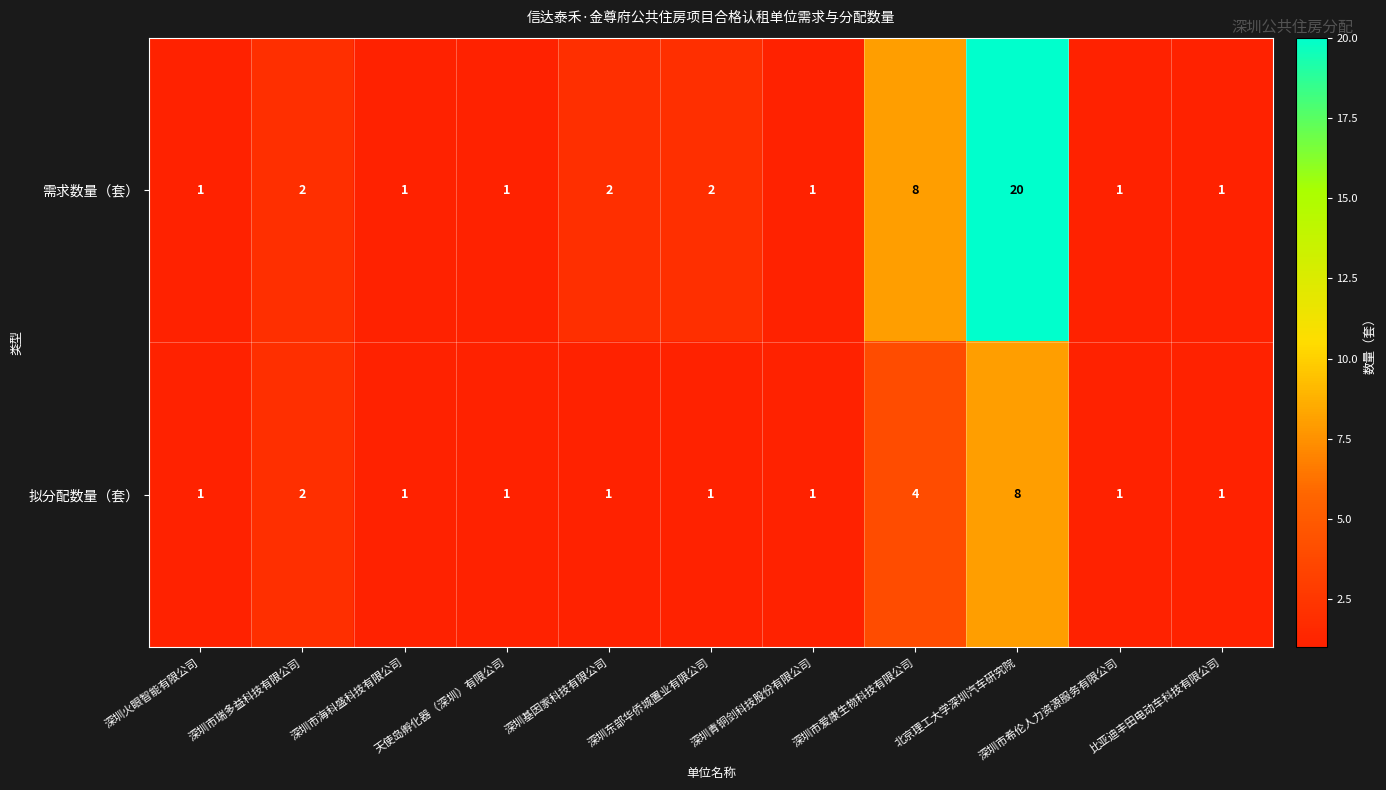

Is it true that 拟分配数量（套） equals 1 at 天使岛孵化器（深圳）有限公司?

True